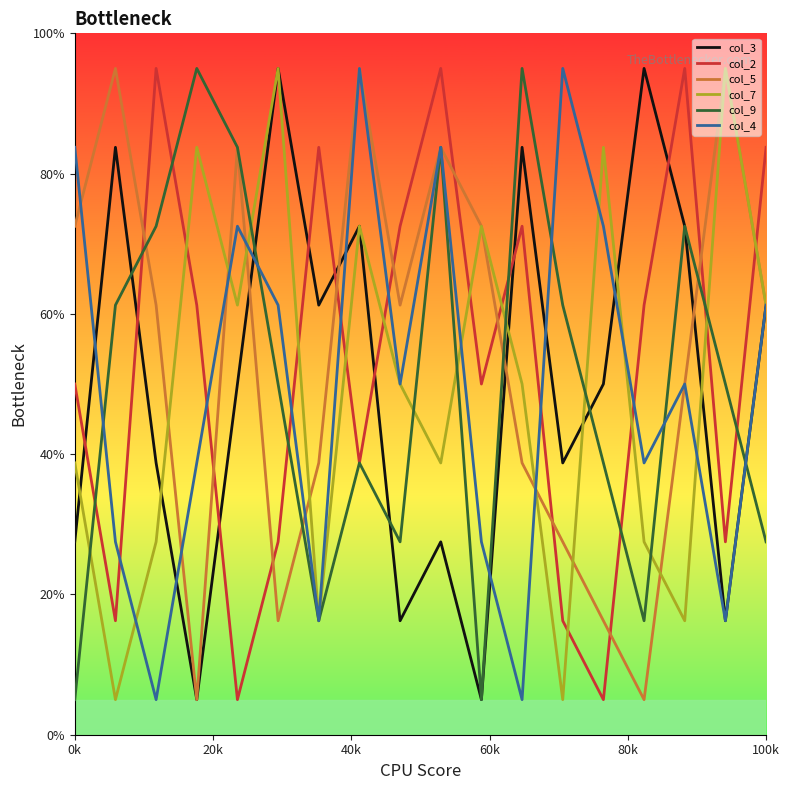

What is the smallest value displayed?

5.0